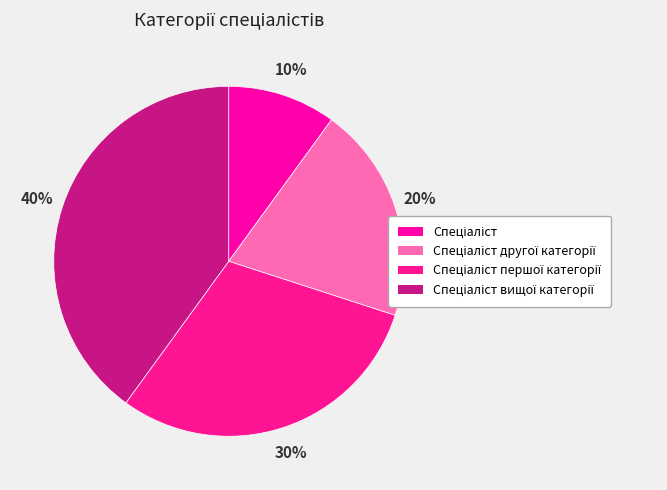

To the nearest percent, what is the difference between the largest and smallest slice percentages?

30%